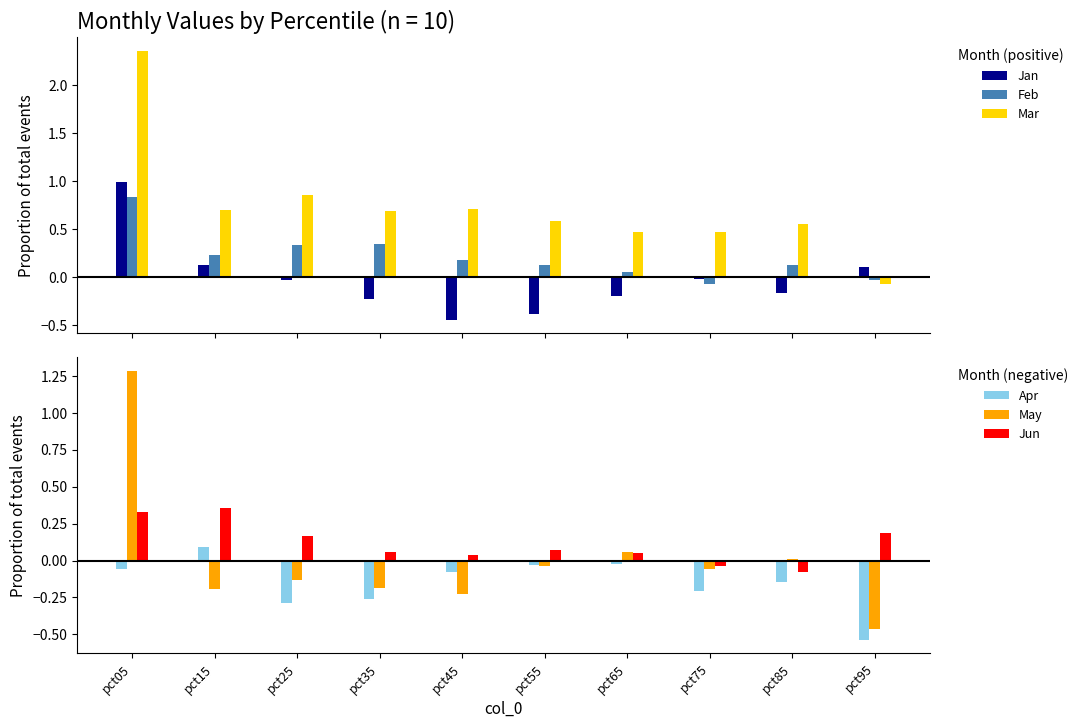

How many data points in Jun are less than 0?

2